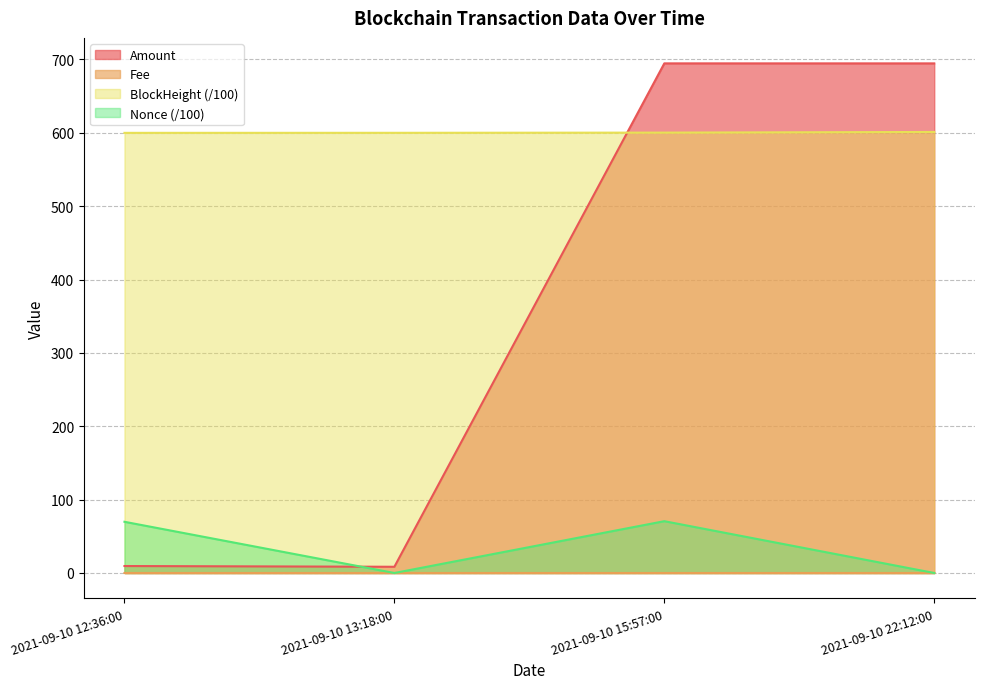

What is the maximum value shown in the chart?

694.6